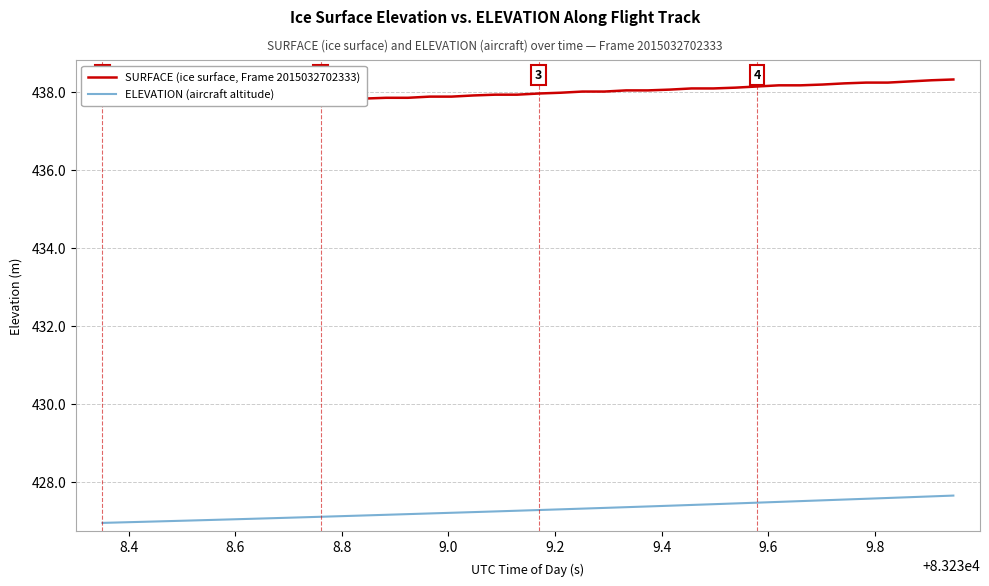

At how many categories does at least one series exceed 429?

40